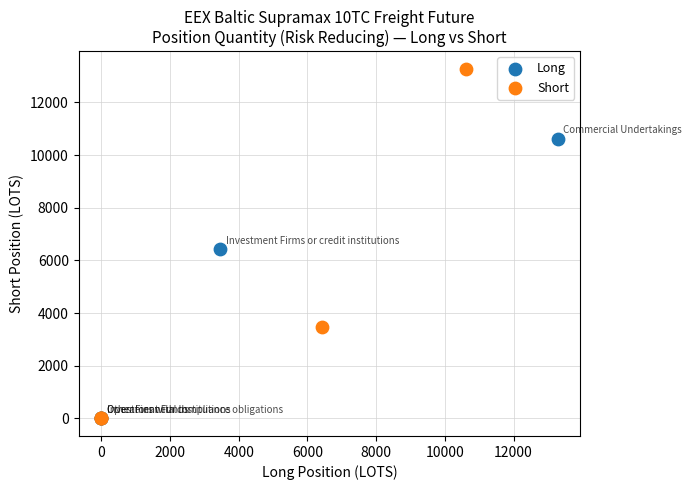

Which series has the widest spread of Y values?

Short